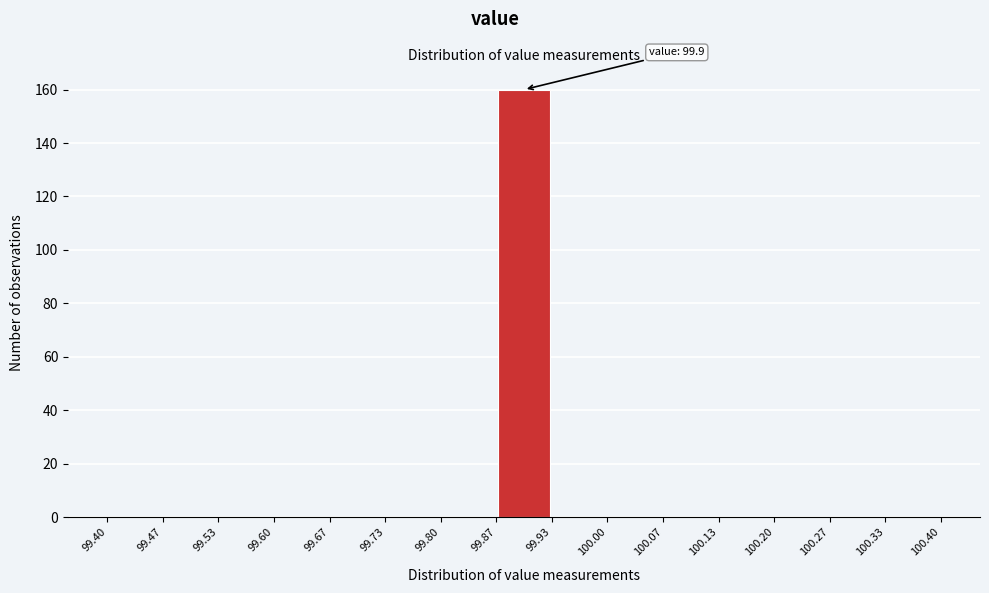

Which range on the x-axis has the tallest bar?

99.87 to 99.93